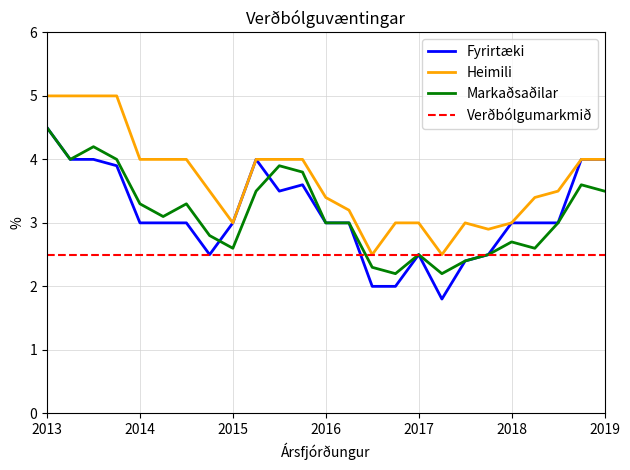

What is the lowest value of the Markaðsaðilar series?

2.2